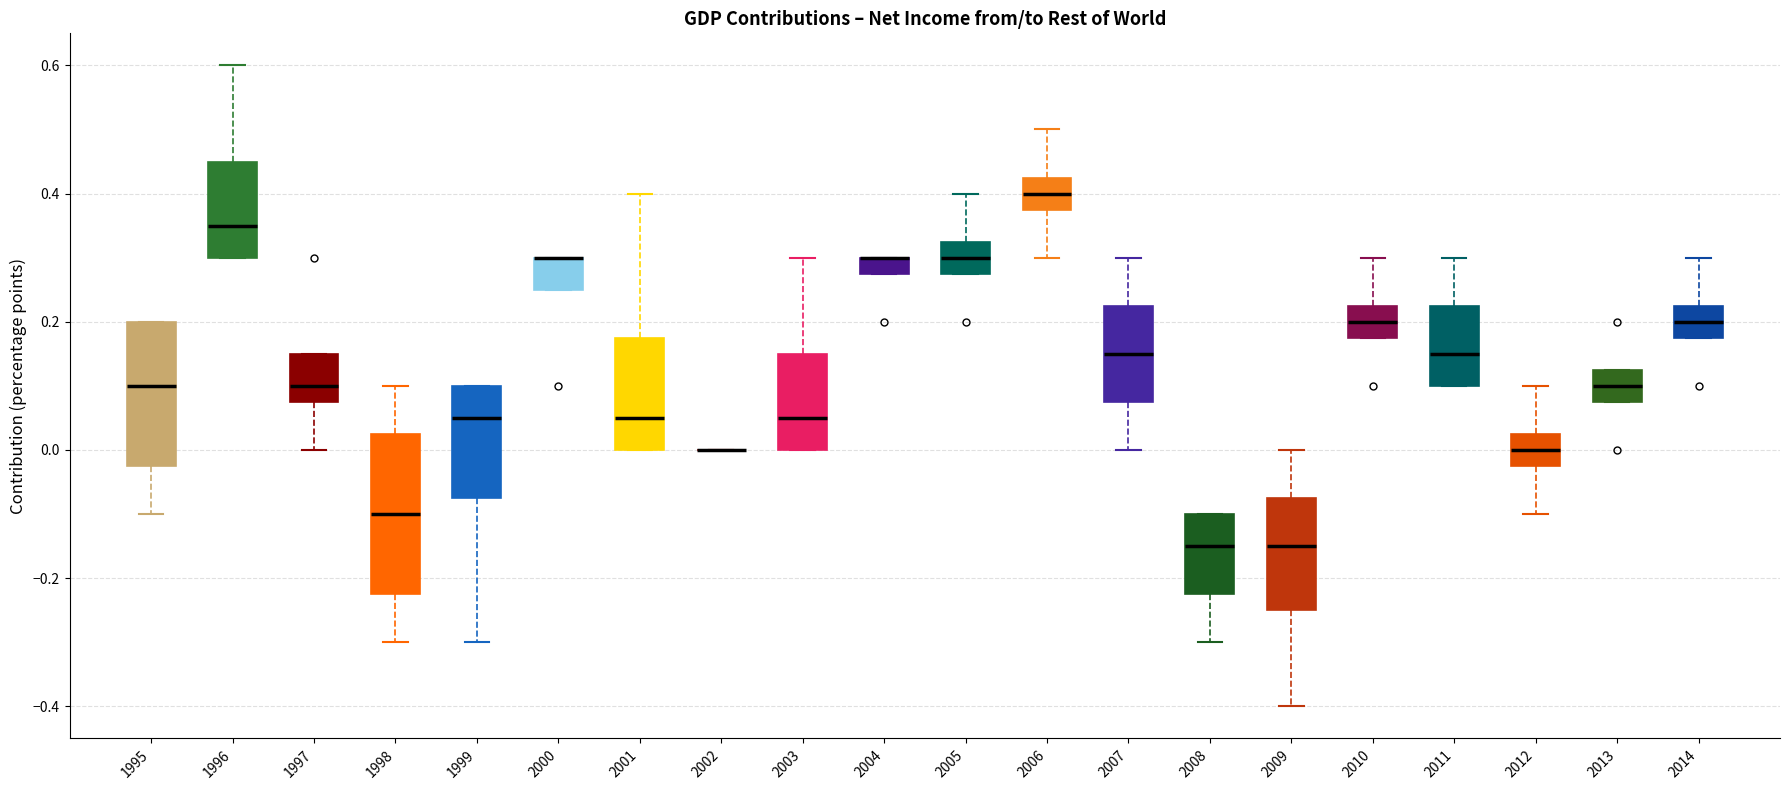

Where does the median line of the box at x = 2005 sit on the y-axis? The values are not printed on the chart, so give them approximately, as read against the axis.

0.30